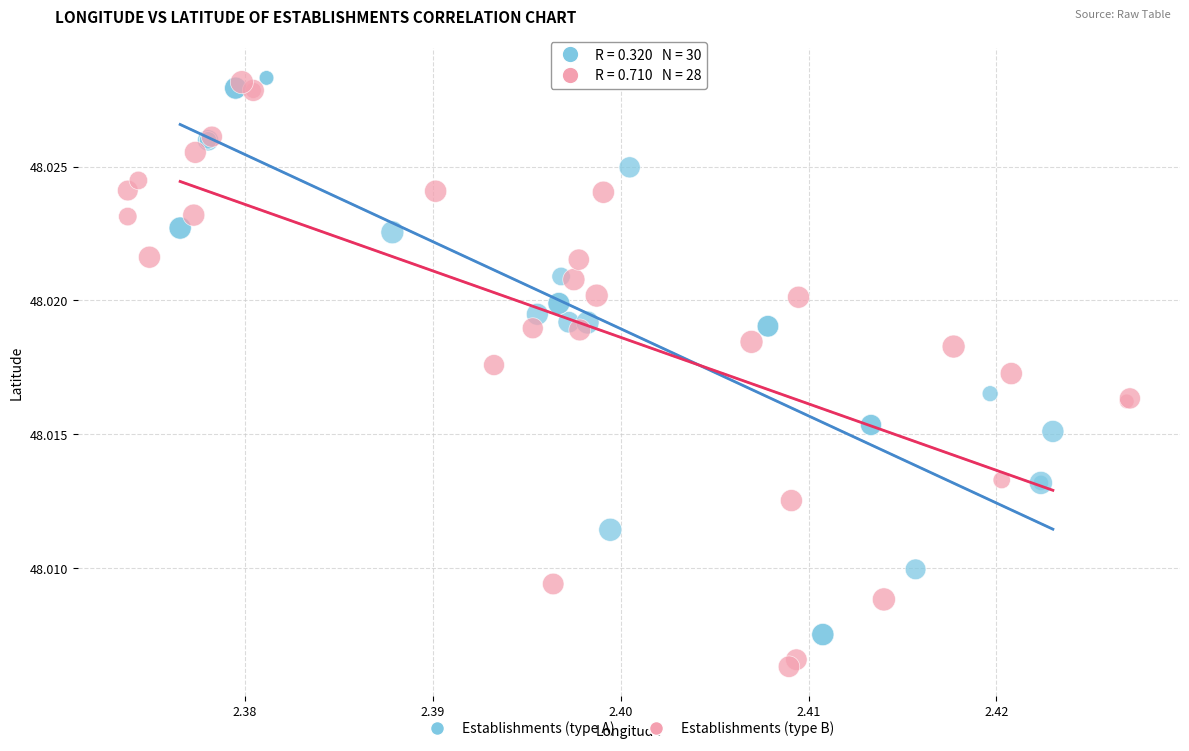

Which series has the largest Y range (max minus min)?

Establishments (type B)